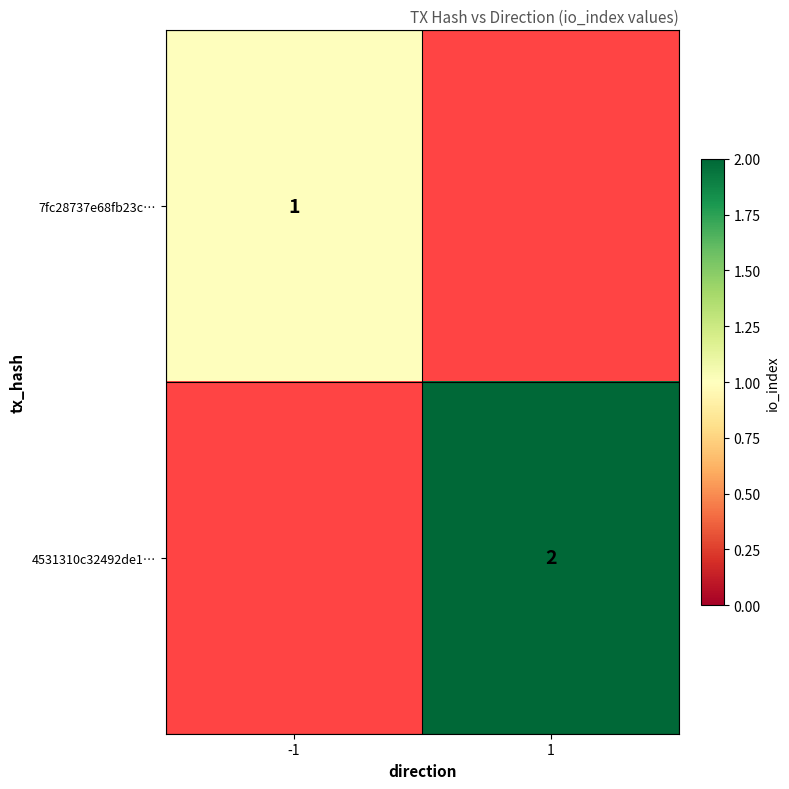

Is it true that 7fc28737e68fb23c… equals 1.5 at -1?

False